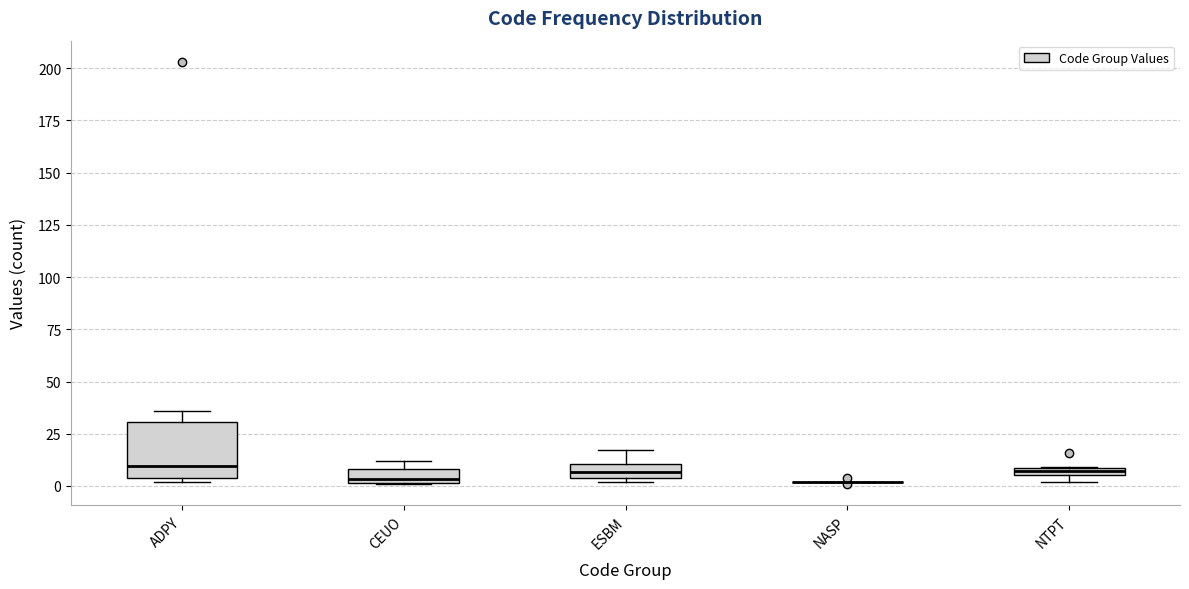

Where is the lower edge of the box for ESBM on the y-axis? The values are not printed on the chart, so give them approximately, as read against the axis.

5